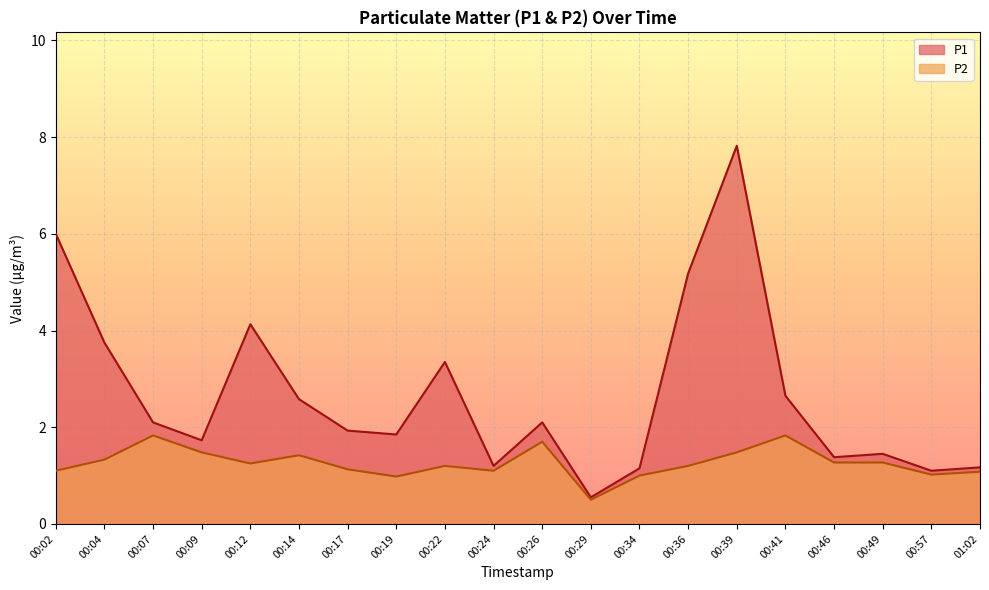

What are all the series names shown in the legend?

P1, P2